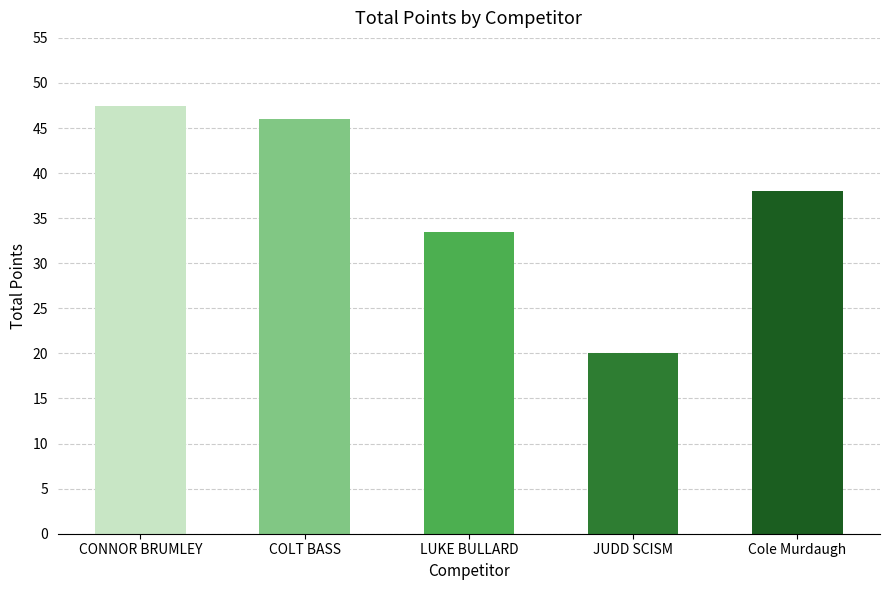

Which category has the lowest value across all series?

JUDD SCISM